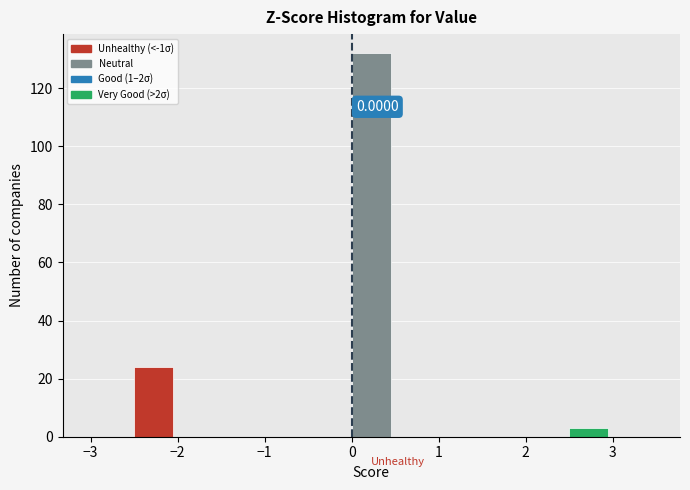

Which range on the x-axis has the tallest bar?

0.0 to 0.5